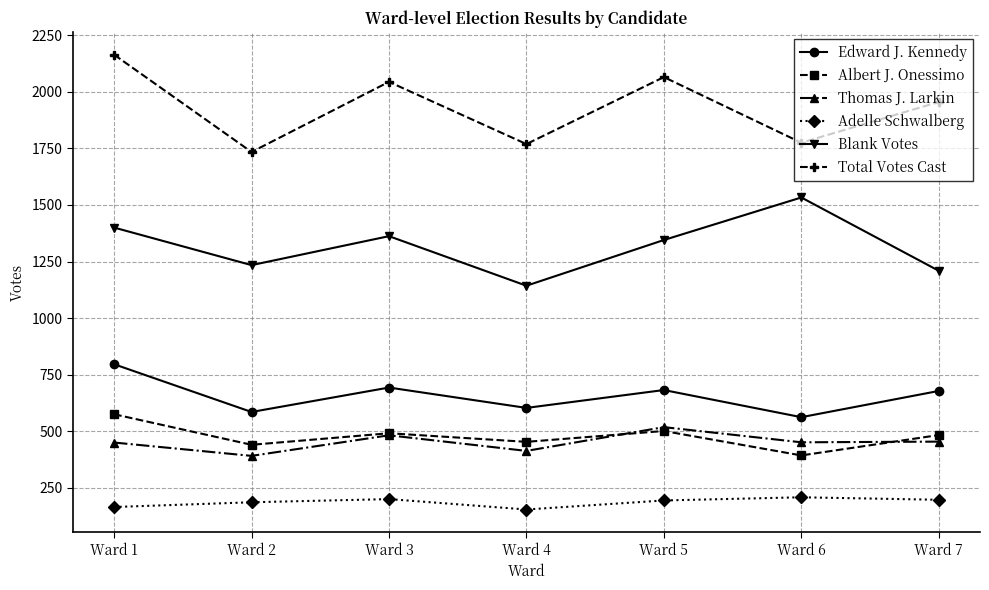

Is it true that Edward J. Kennedy equals 1097 at Ward 1?

False